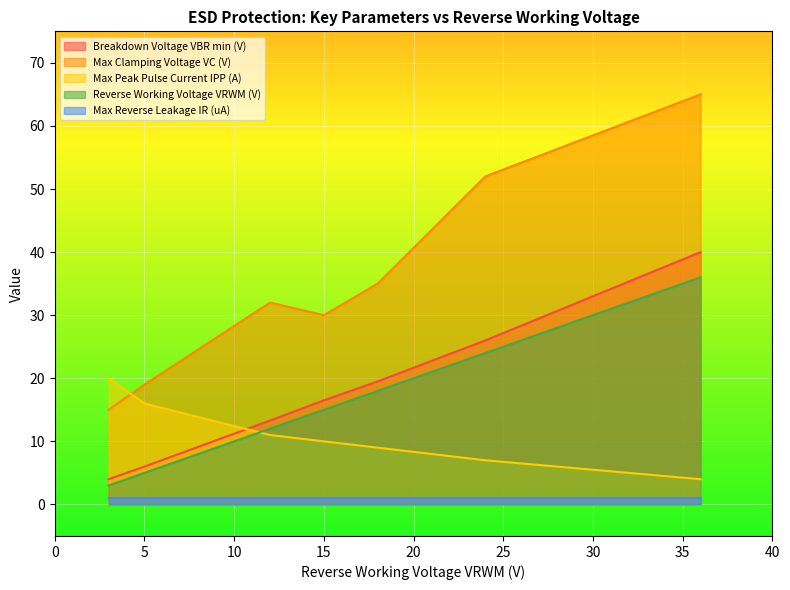

Is the value of Breakdown Voltage VBR min (V) at 15 greater than the value of Max Clamping Voltage VC (V) at 15?

No